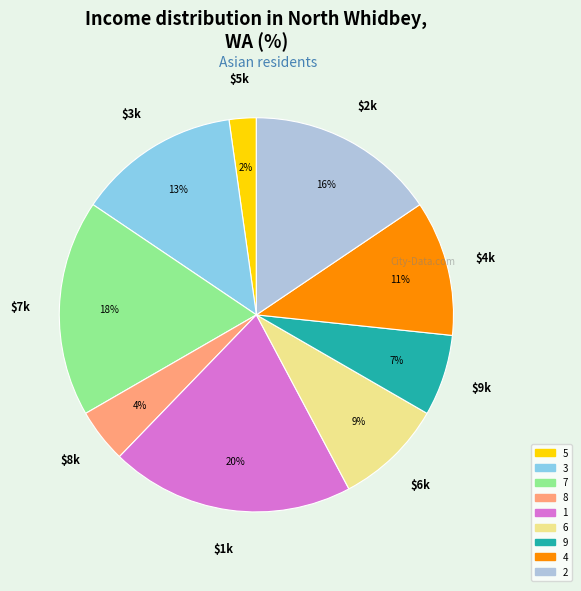

What is the smallest slice in the pie chart?

5